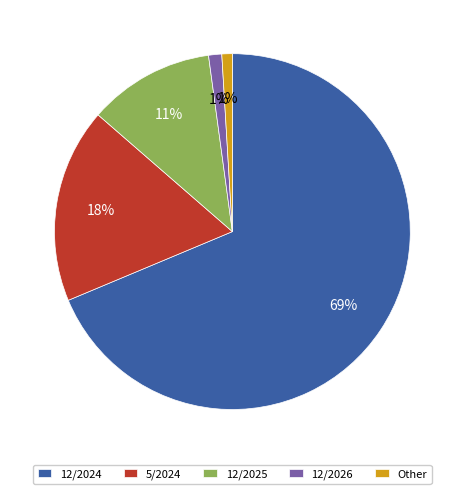

Which category accounts for the majority?

12/2024